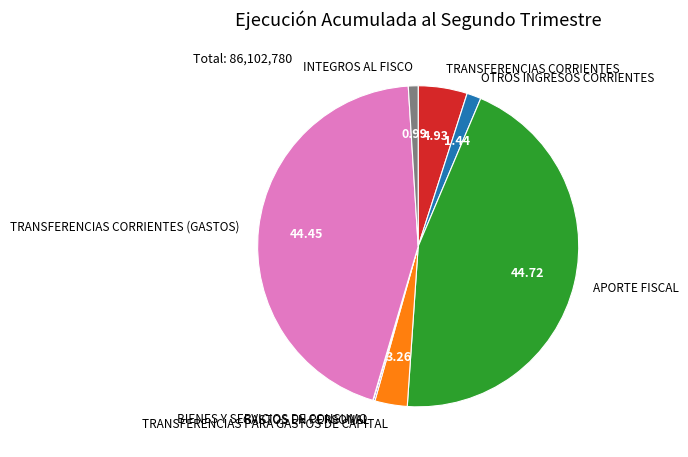

Does APORTE FISCAL represent more than half of the total?

No